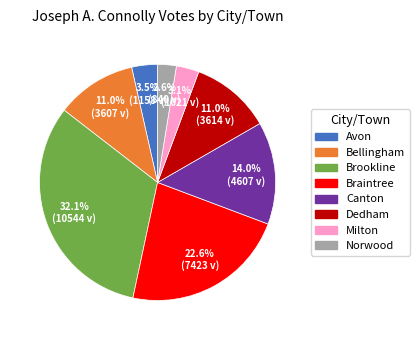

To the nearest percent, what is the difference between the largest and smallest slice percentages?

30%